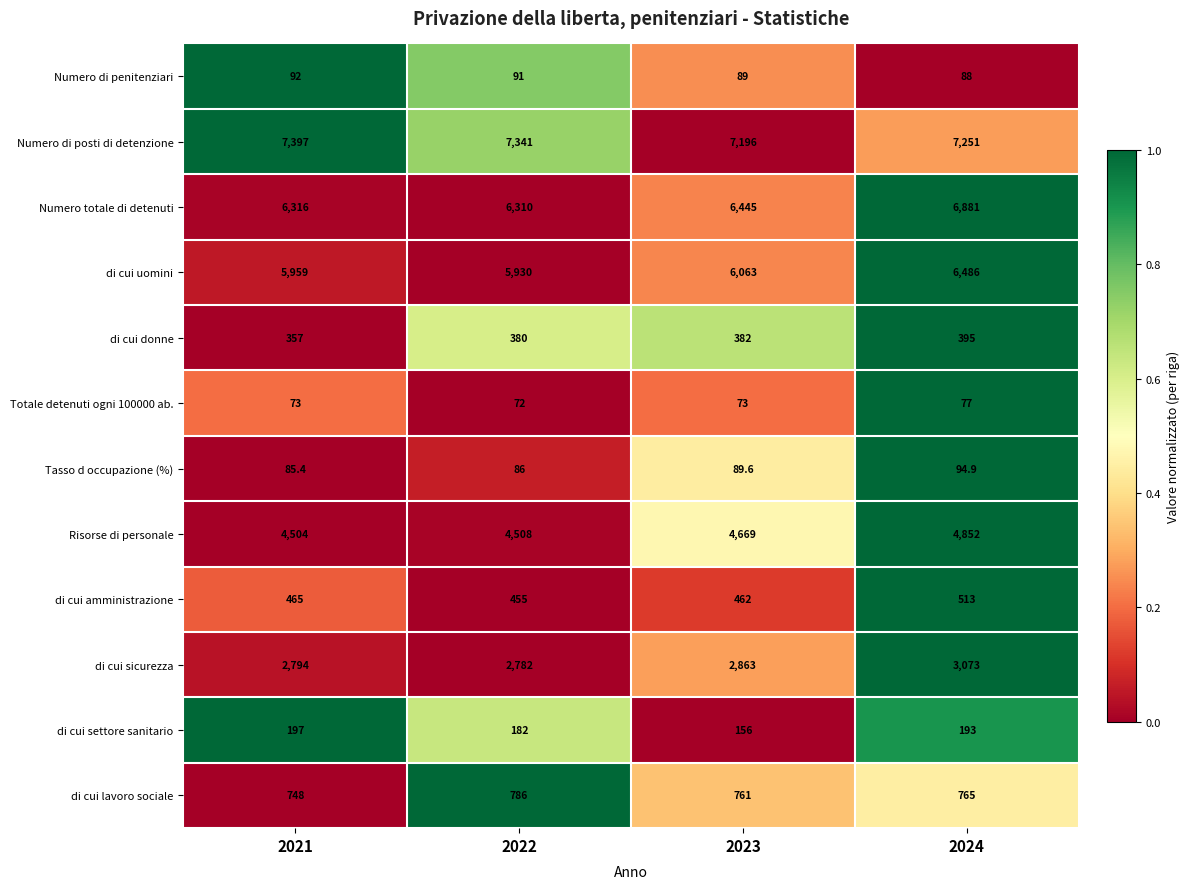

What is the difference between the highest and lowest values at 2021?

7324.0